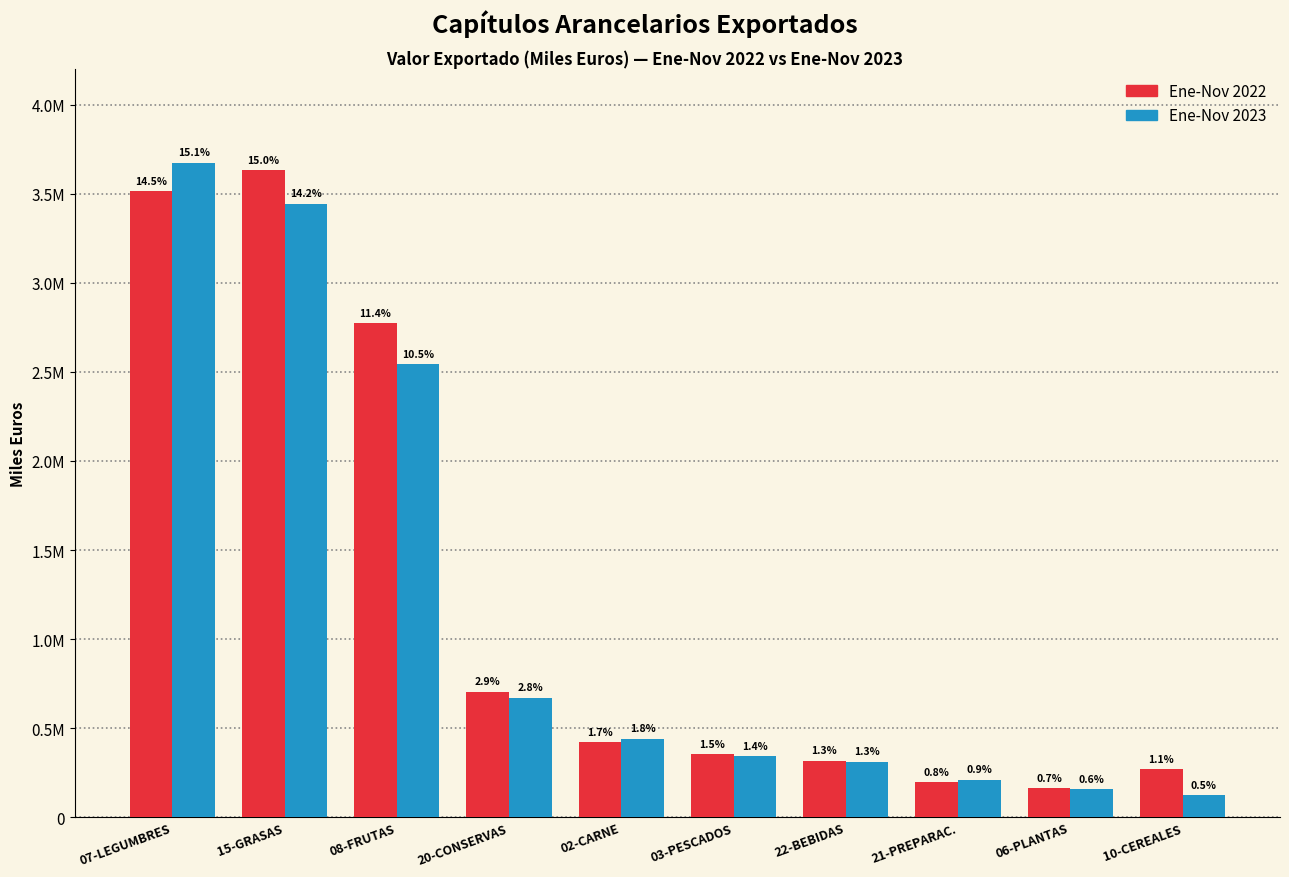

What are all the series names shown in the legend?

Ene-Nov 2022, Ene-Nov 2023